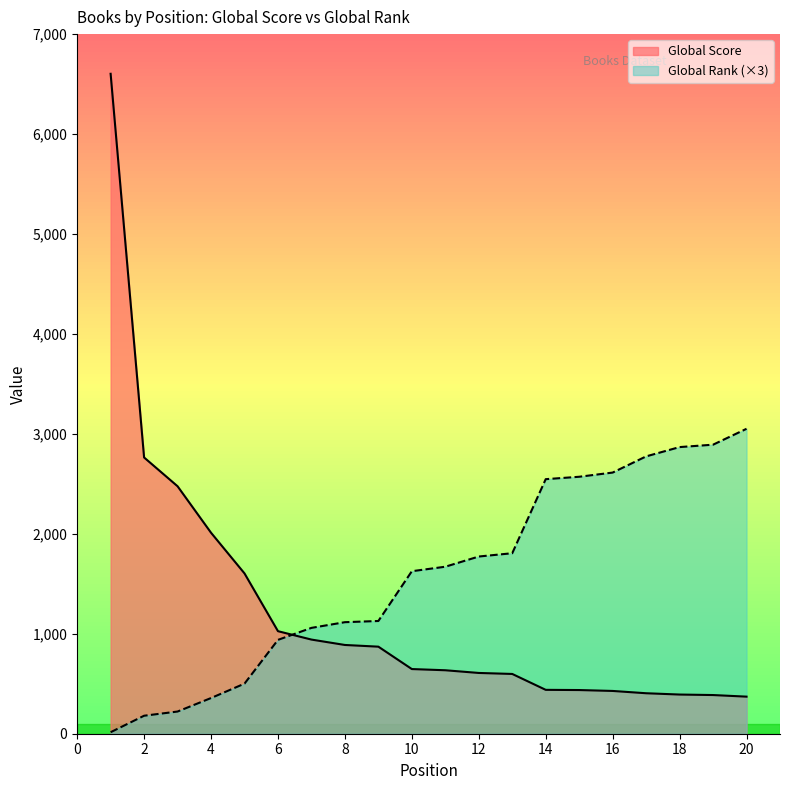

How many data points in Global Rank are less than 1671?

10